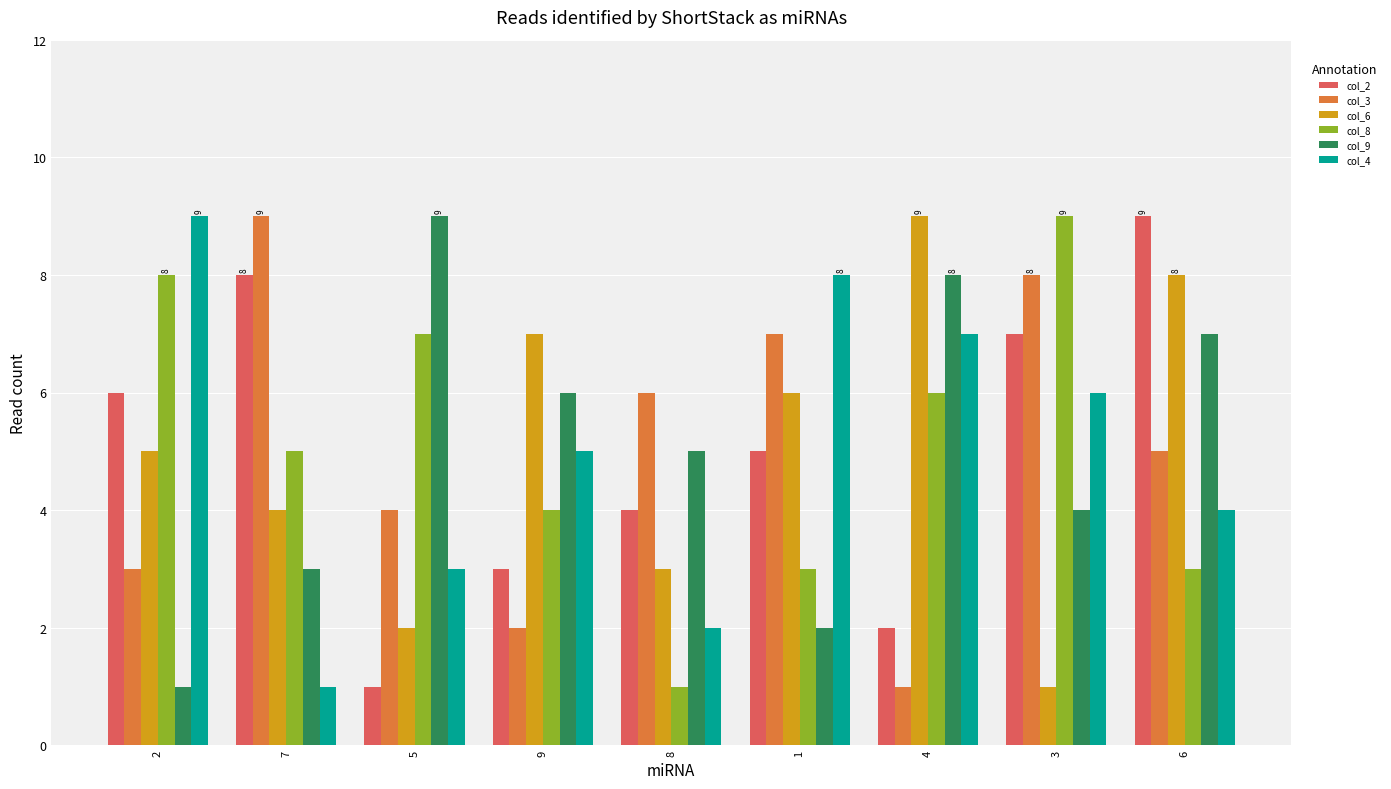

What is the difference between the maximum and minimum values in the col_3 series?

8